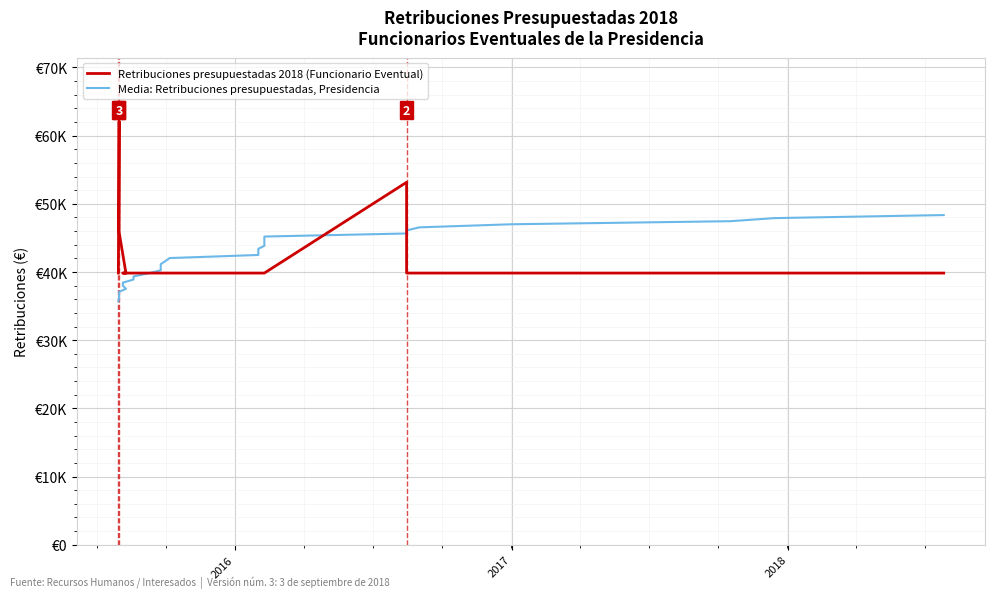

What are all the series names shown in the legend?

Retribuciones presupuestadas 2018 (Funcionario Eventual), Media: Retribuciones presupuestadas, Presidencia